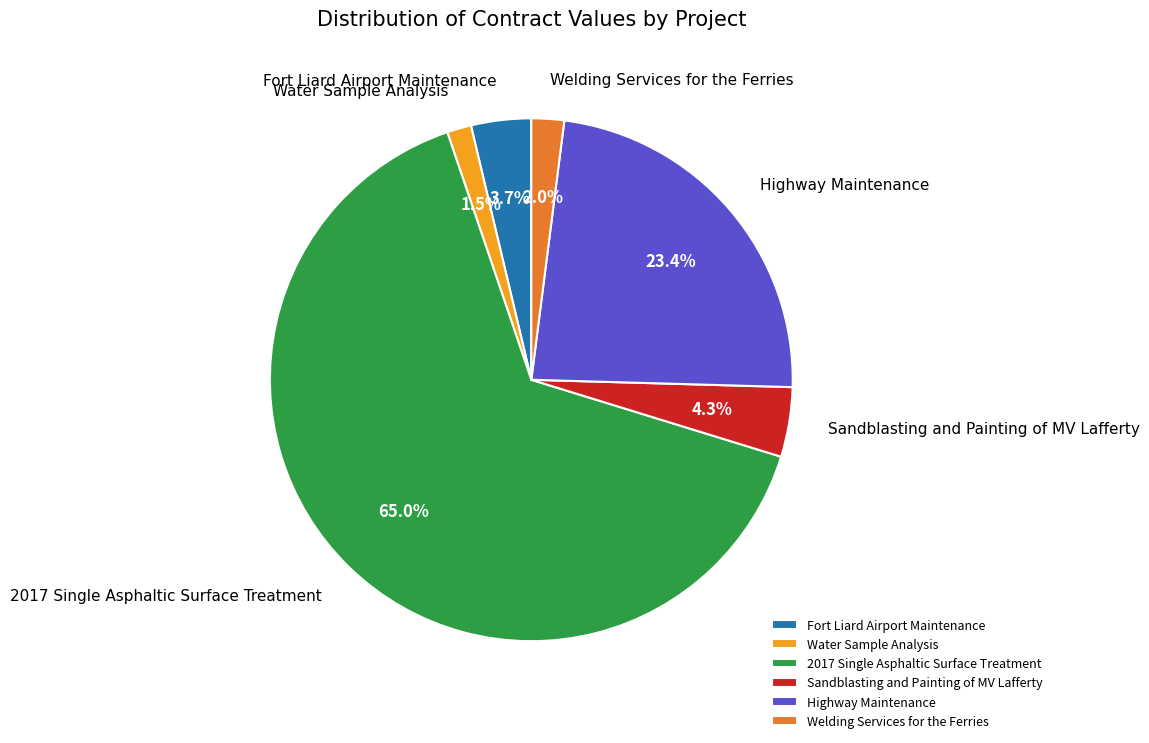

Is it true that Water Sample Analysis is 9% of the pie?

False